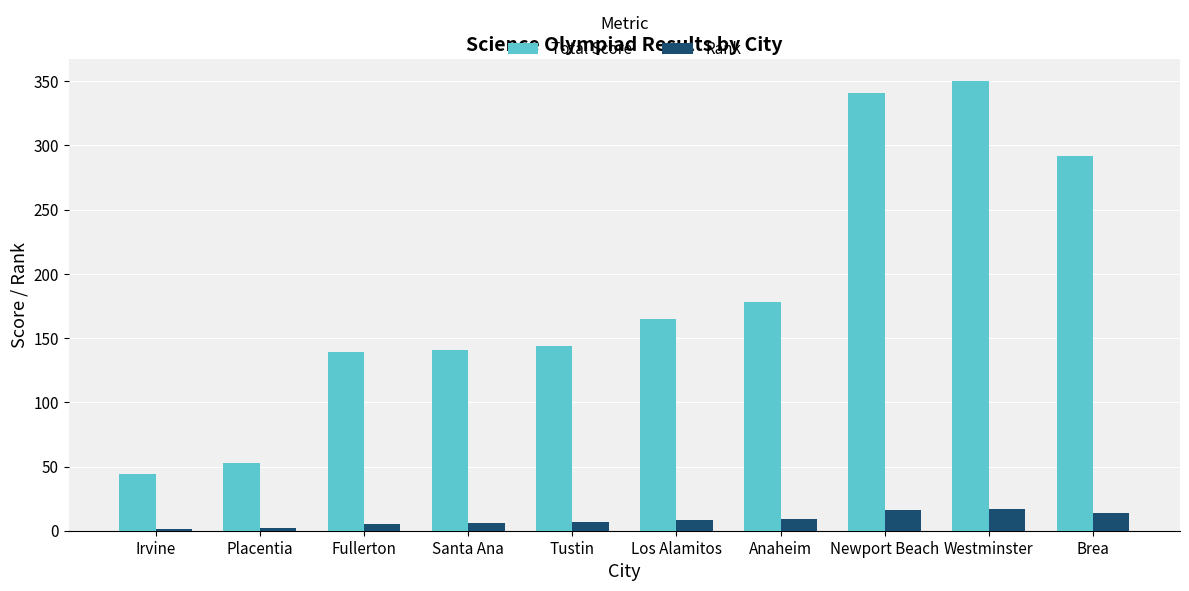

At which category is the sum across all series the highest?

Westminster